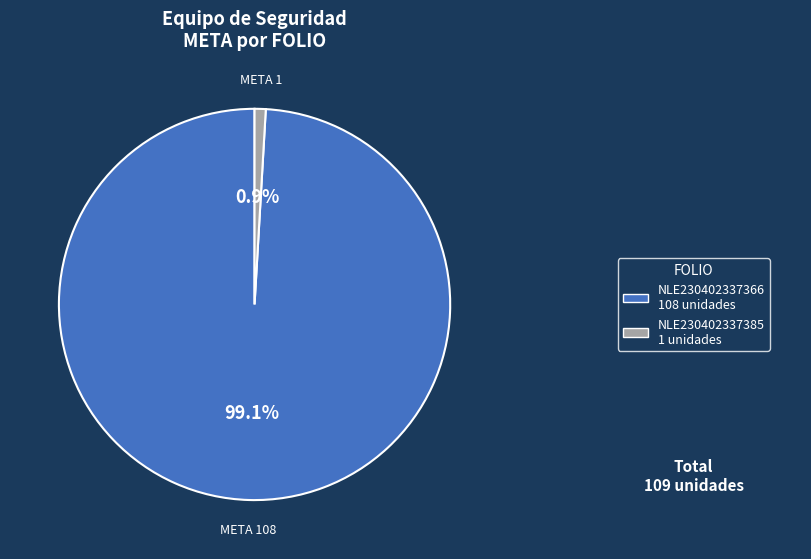

Is there a majority slice in this chart?

Yes